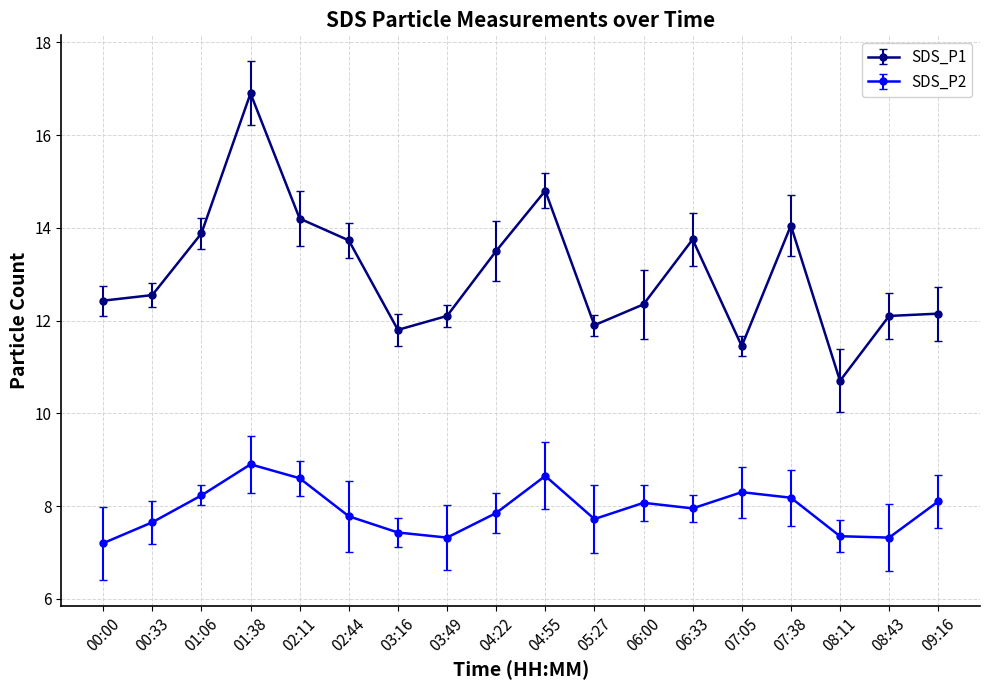

Reading left to right, extract all data points from this chart.

SDS_P1: 12.4	12.6	13.9	16.9	14.2	13.7	11.8	12.1	13.5	14.8	11.9	12.3	13.8	11.4	14.1	10.7	12.1	12.2
SDS_P2: 7.2	7.7	8.2	8.9	8.6	7.8	7.4	7.3	7.8	8.7	7.7	8.1	8.0	8.3	8.2	7.3	7.3	8.1